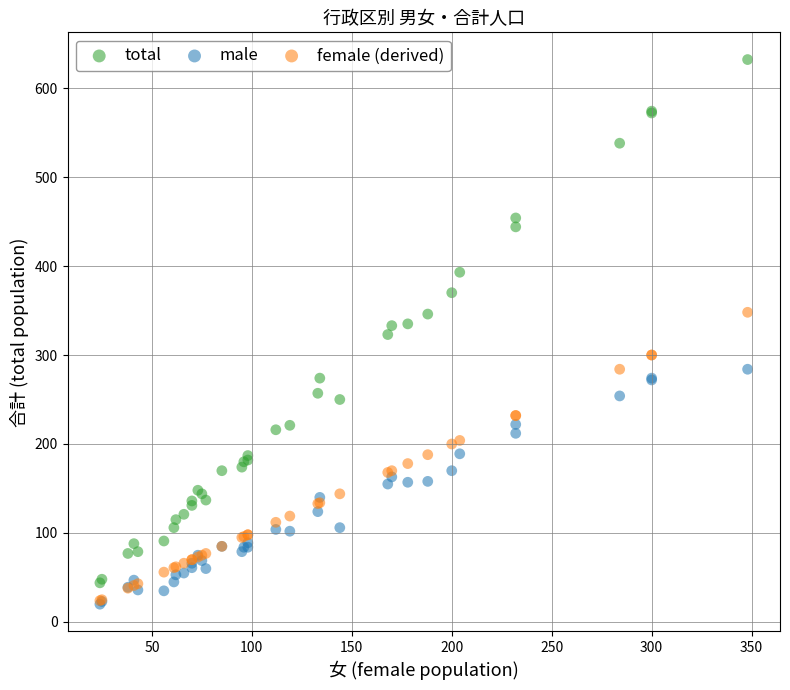

What are all the series names shown in the legend?

total, male, female (derived)